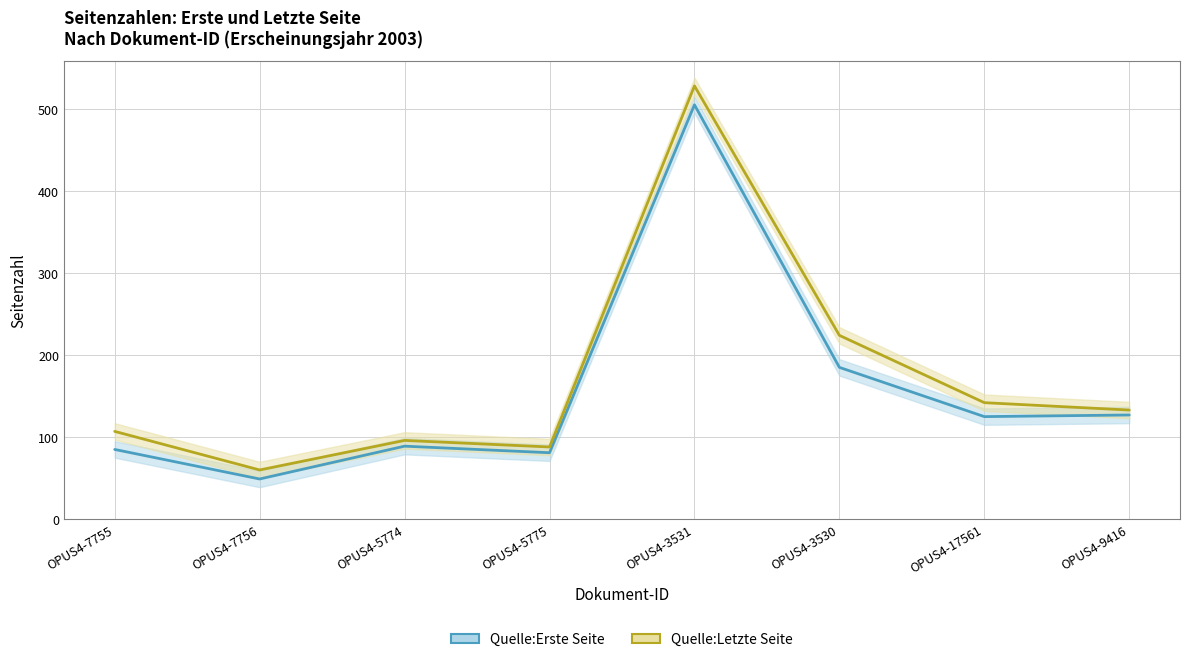

Count the number of data series in this chart.

2